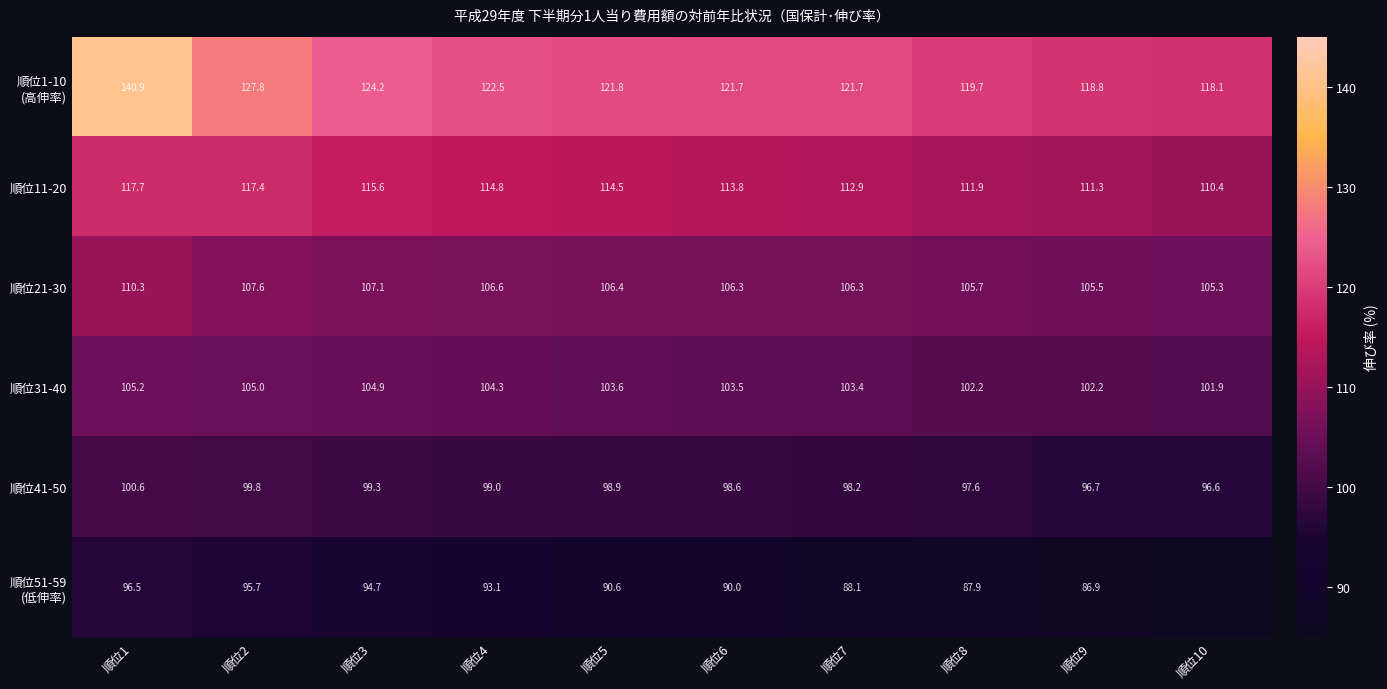

Is the value of 順位41-50 at 順位2 greater than the value of 順位11-20 at 順位10?

No